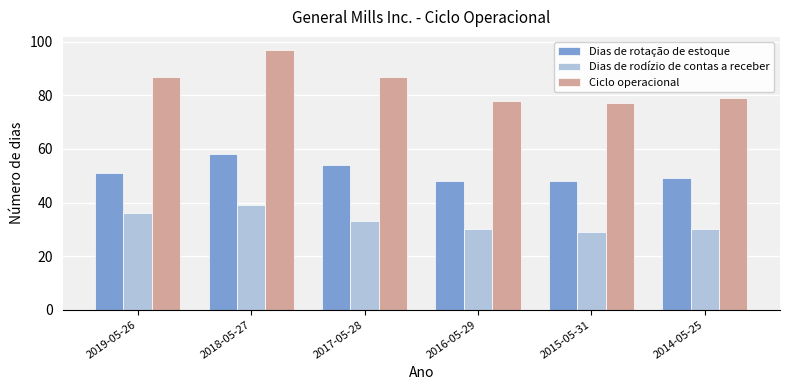

What is the difference between the maximum and minimum values in the Ciclo operacional series?

20